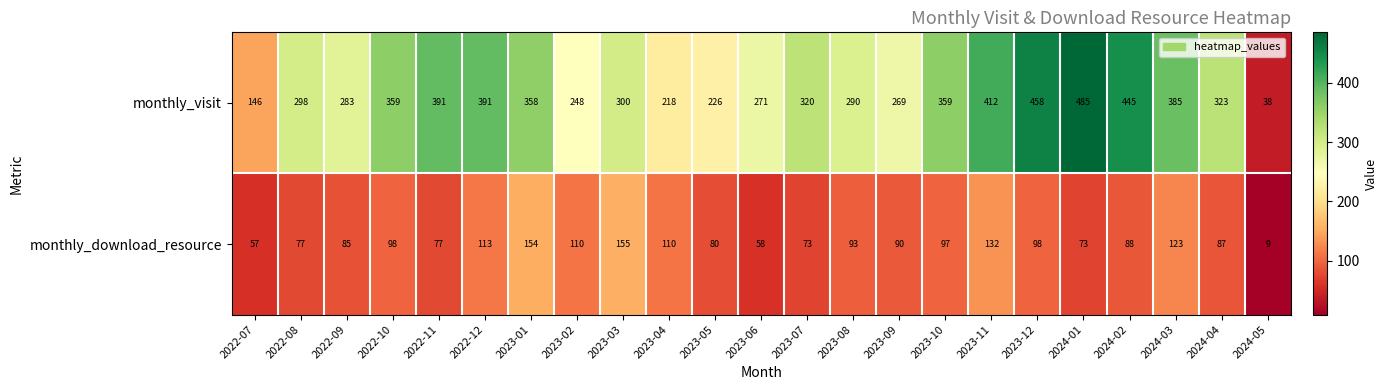

What is the spread (max minus min) of values at 2022-10?

261